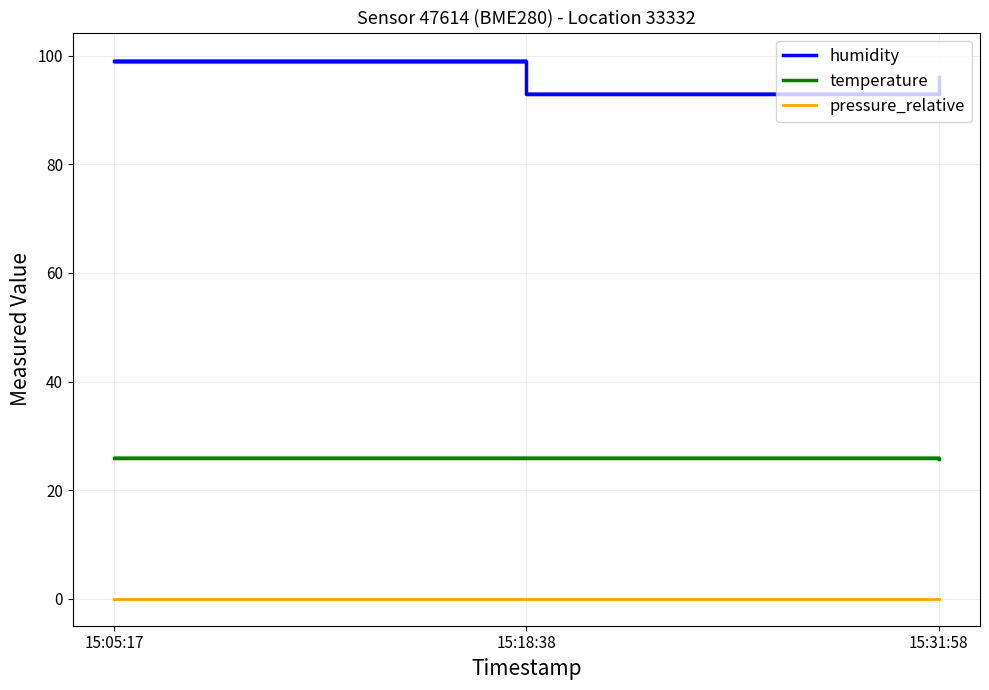

List the series in order of their peak value, lowest first.

pressure_relative, temperature, humidity